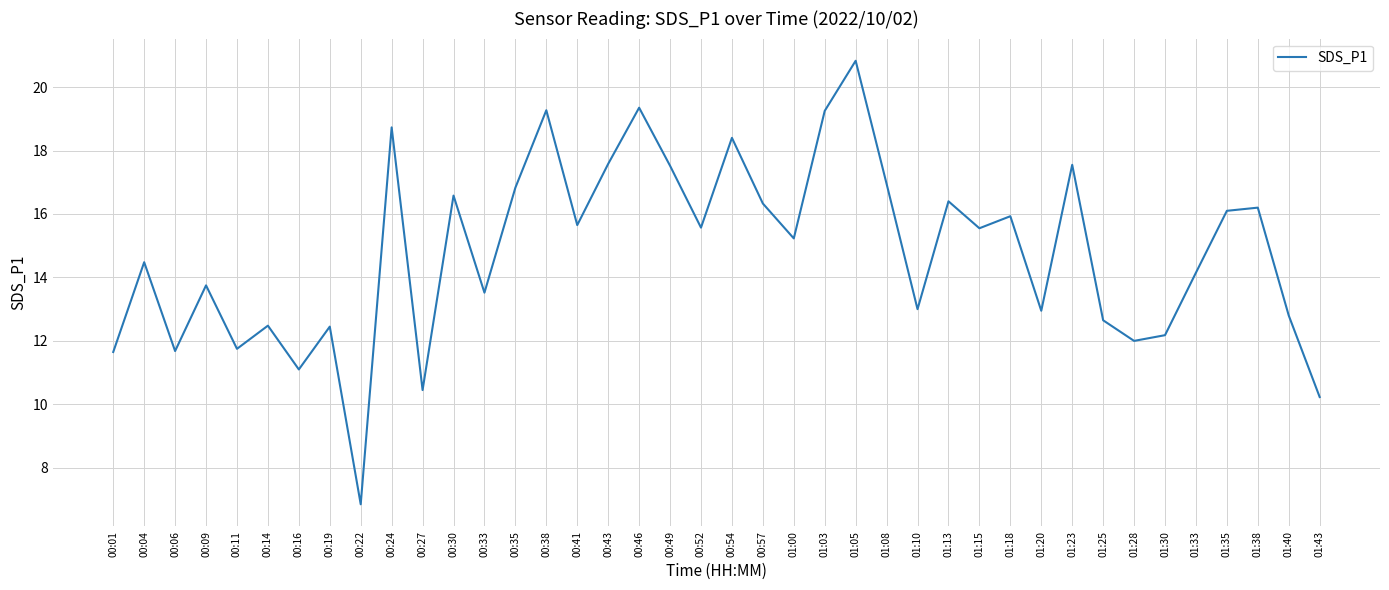

The value at 01:33 is 14.2. True or false?

True